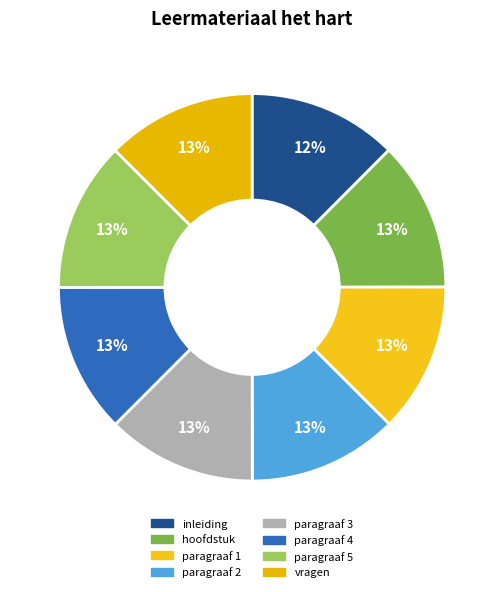

Between paragraaf 2 and inleiding, which is larger?

paragraaf 2